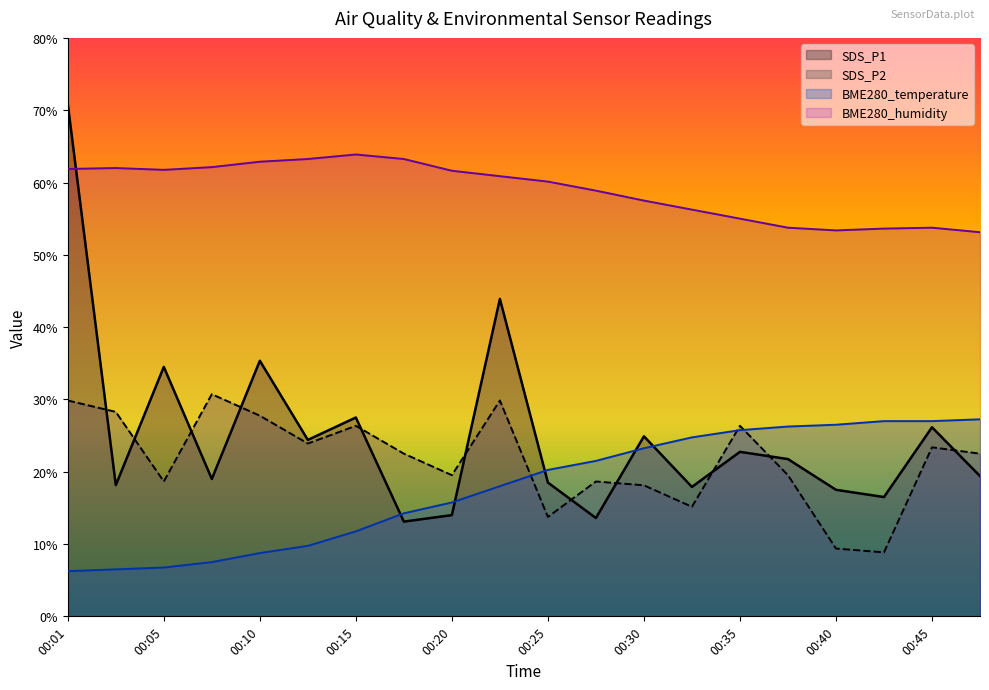

The BME280_temperature series shows 6.7 at 00:13. True or false?

False